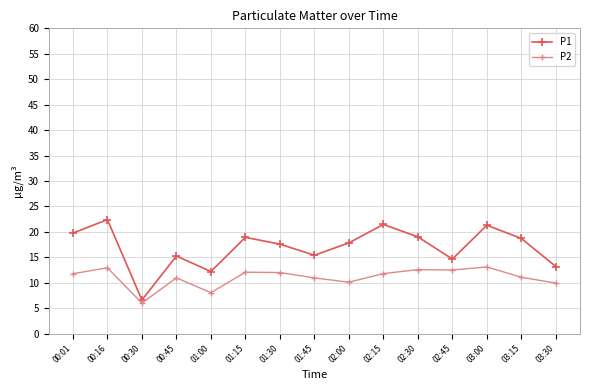

At how many categories does at least one series exceed 16?

9